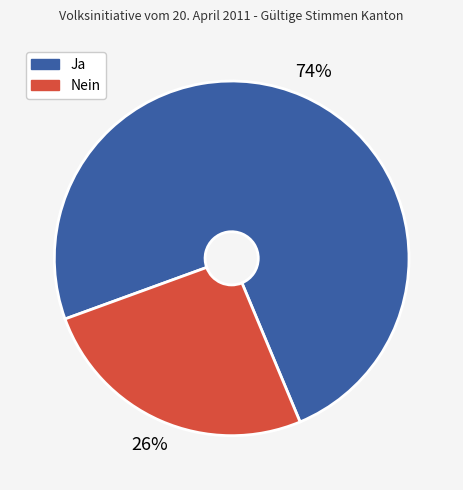

The Nein slice represents 15% of the pie. True or false?

False